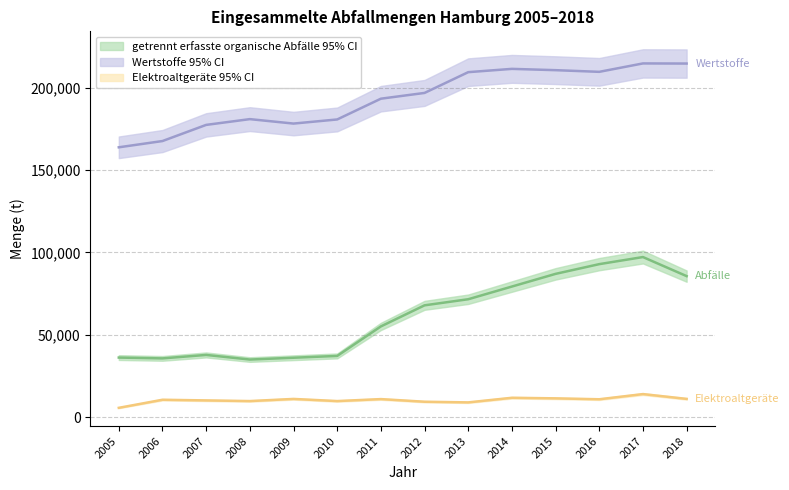

Rank the categories by getrennt erfasste organische Abfälle value from lowest to highest.

2008, 2006, 2009, 2005, 2010, 2007, 2011, 2012, 2013, 2014, 2018, 2015, 2016, 2017